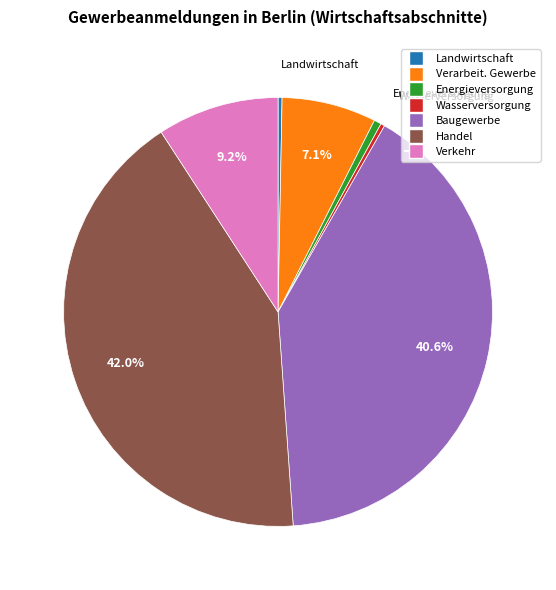

Is there a majority slice in this chart?

No